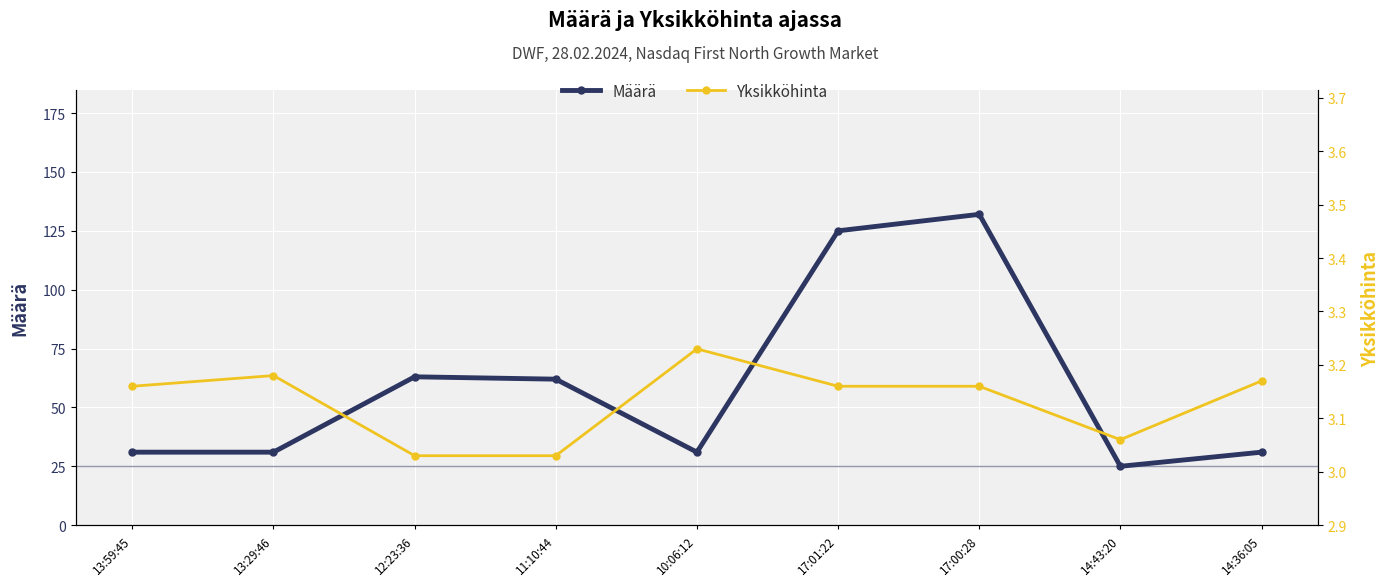

In Määrä, how many points are lower than both neighbors (excluding endpoints)?

2